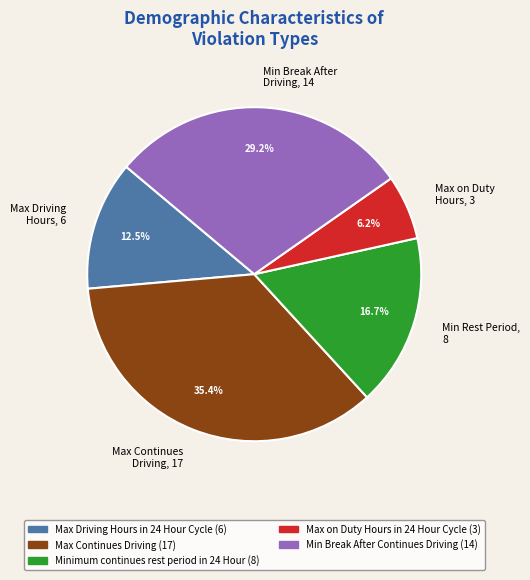

What is the smallest slice in the pie chart?

Max on Duty Hours, 3